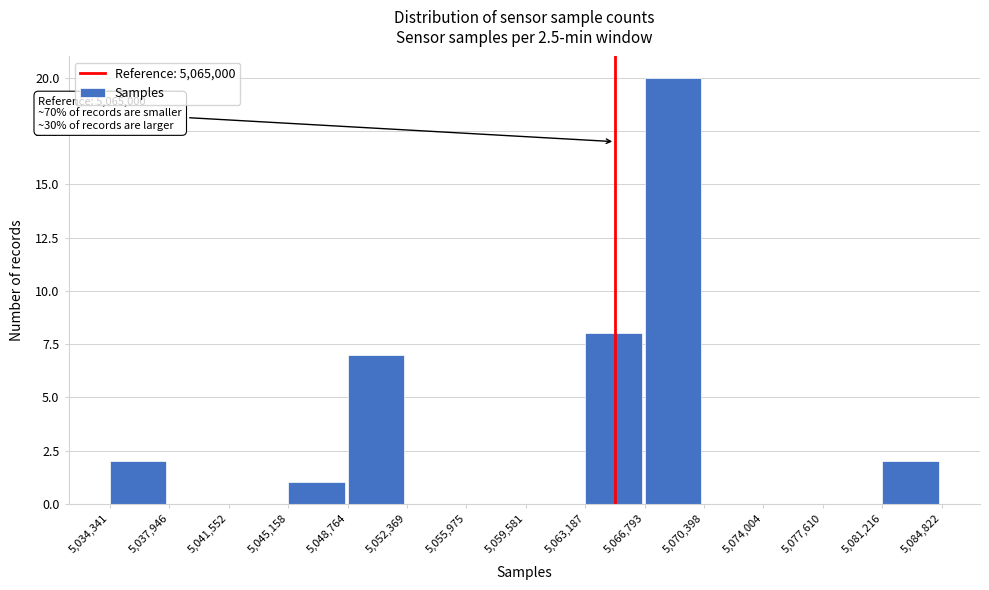

Which range on the x-axis has the tallest bar?

5,066,793 to 5,070,398